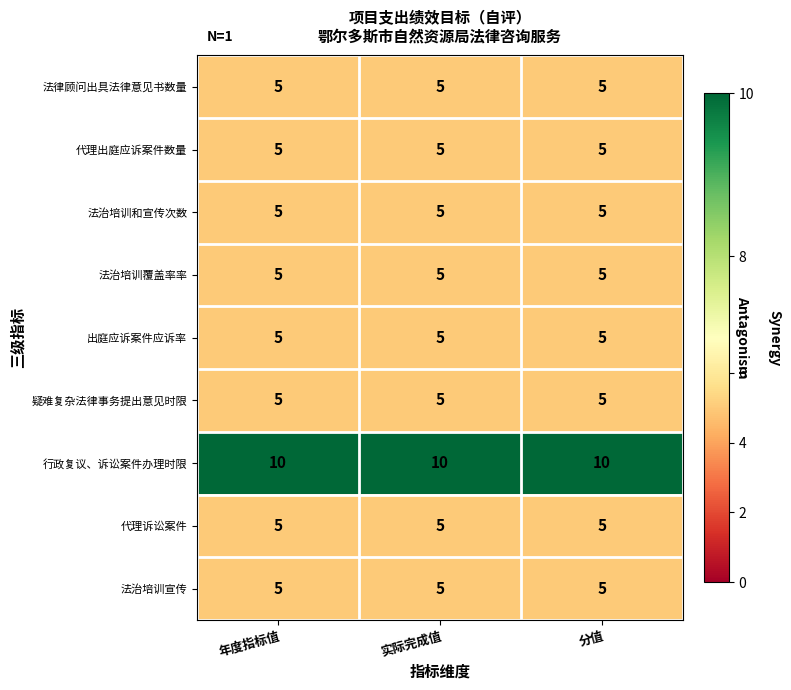

What is the greatest value displayed?

10